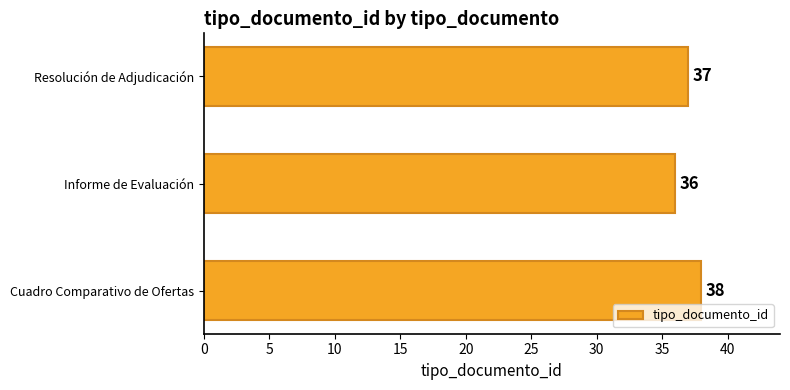

How many data points does each series have?

3